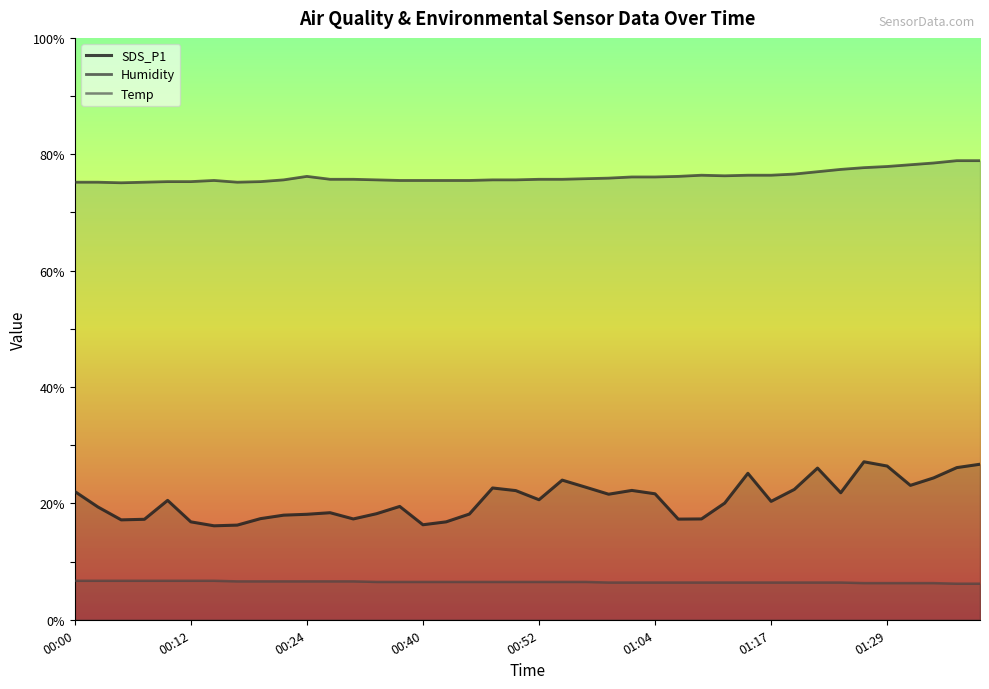

Which series changed the most between 8 and 10?

Humidity